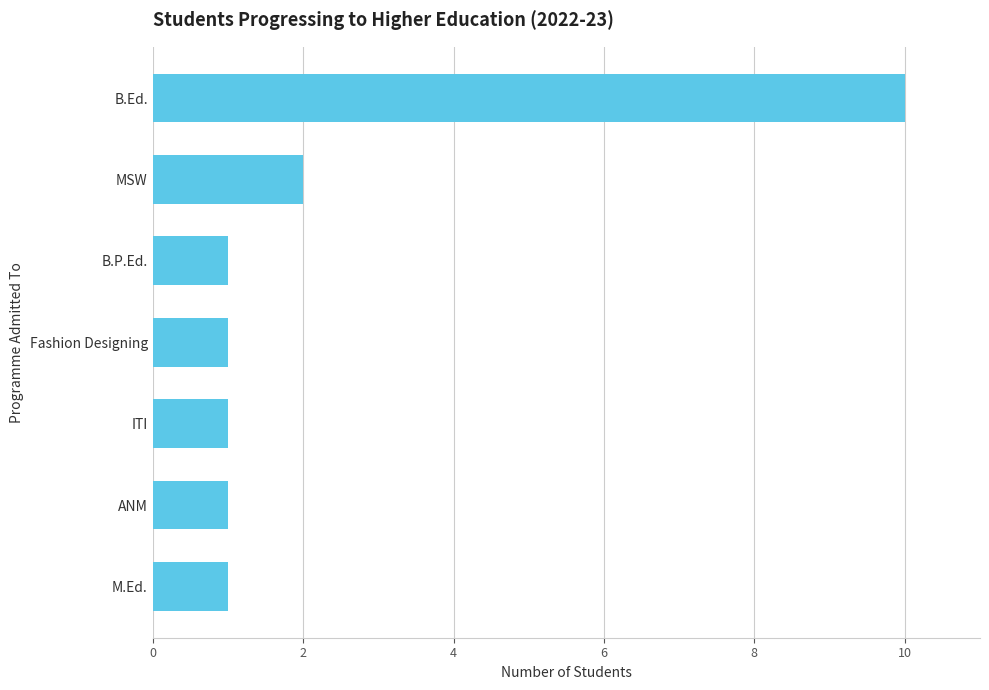

What is the smallest value displayed?

1